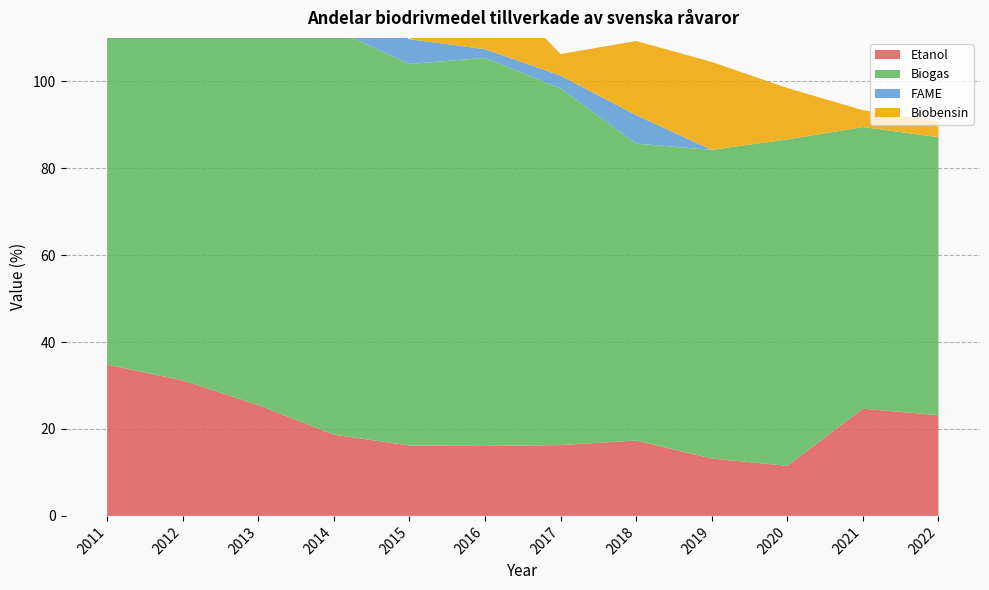

Reading left to right, extract all data points from this chart.

Etanol: 2011=34.8	2012=31.2	2013=25.5	2014=18.7	2015=16.2	2016=16.1	2017=16.3	2018=17.4	2019=13.2	2020=11.5	2021=24.7	2022=23.2
Biogas: 2011=88.5	2012=92.8	2013=92.9	2014=93.3	2015=87.8	2016=89.3	2017=82.1	2018=68.3	2019=71.0	2020=75.1	2021=64.8	2022=64.0
FAME: 2011=2.8	2012=3.6	2013=5.0	2014=6.8	2015=5.7	2016=2.0	2017=2.9	2018=6.5	2019=0.0	2020=0.0	2021=0.0	2022=0.0
Biobensin: 2011=0.0	2012=0.0	2013=0.0	2014=0.0	2015=0.0	2016=16.9	2017=5.0	2018=17.1	2019=20.2	2020=11.8	2021=3.9	2022=3.6